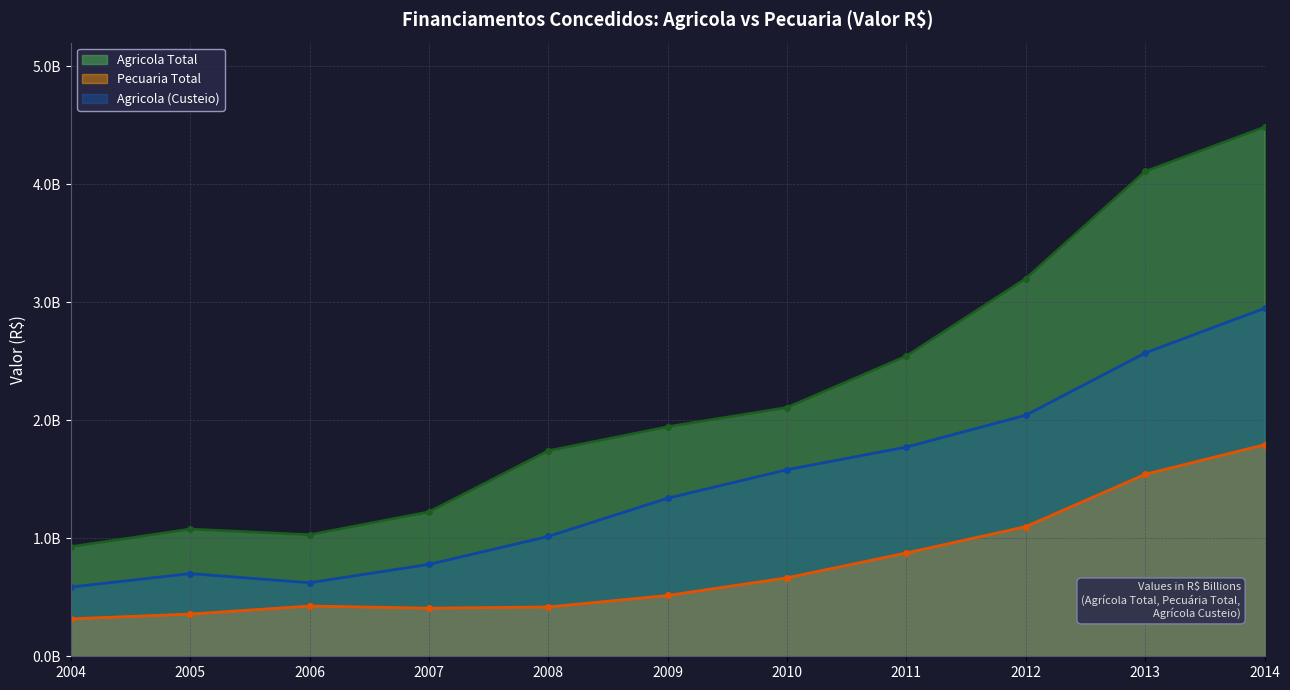

Where is Pecuaria_Total nearest to the value 1?

2012